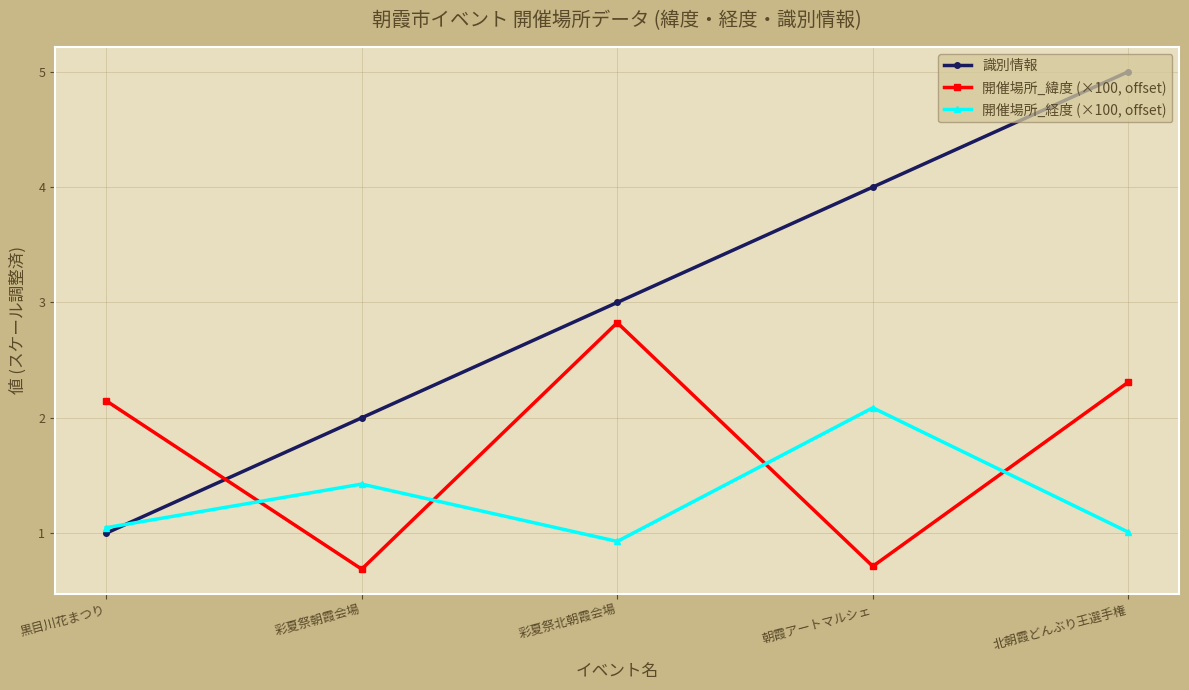

Is the value of 開催場所_経度 (×100, offset) at 朝霞アートマルシェ greater than the value of 識別情報 at 彩夏祭朝霞会場?

Yes